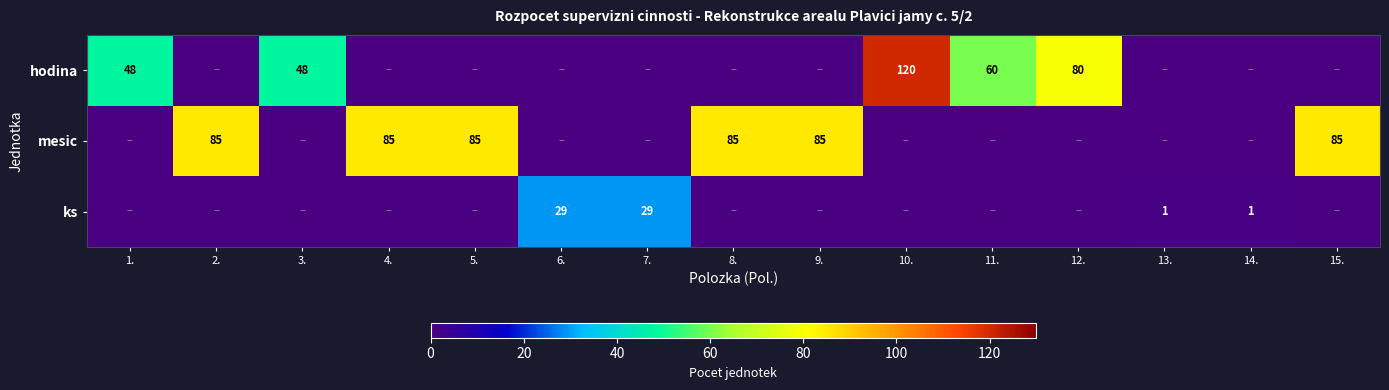

Is it true that ks equals 1 at 14.?

True